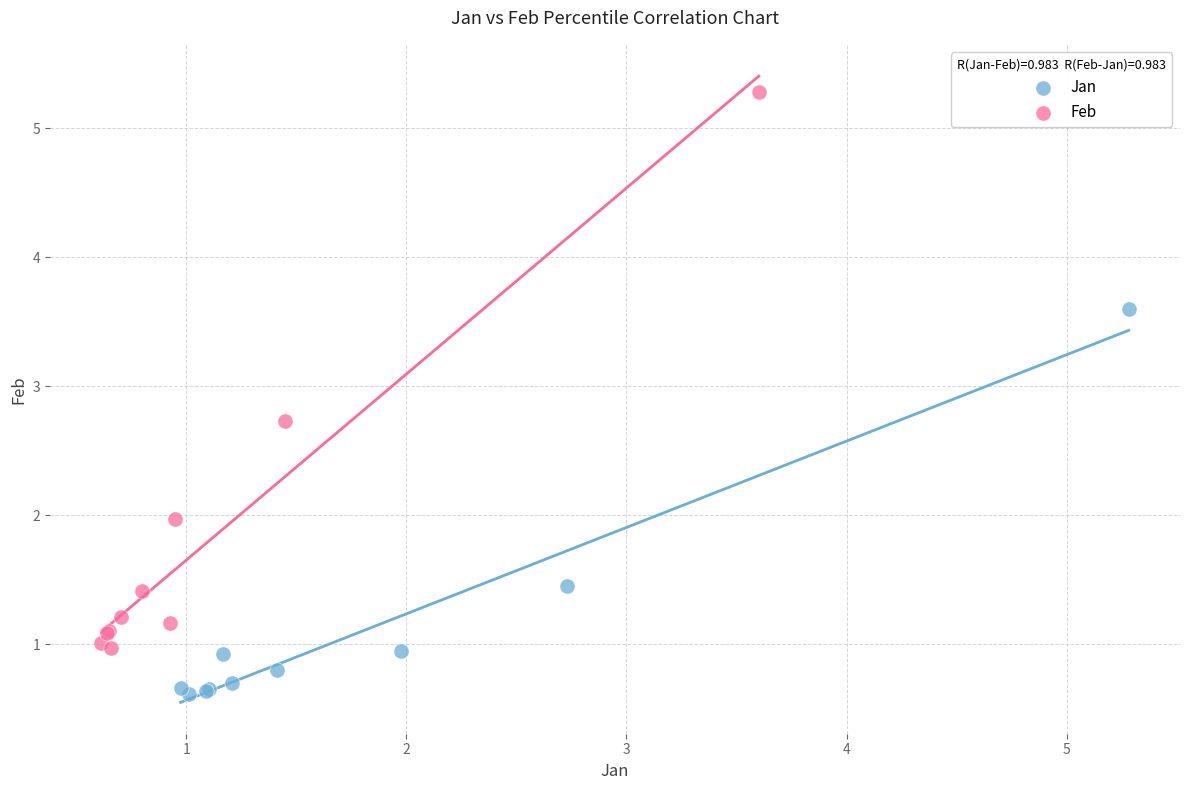

Which series reaches the minimum Y coordinate?

Jan